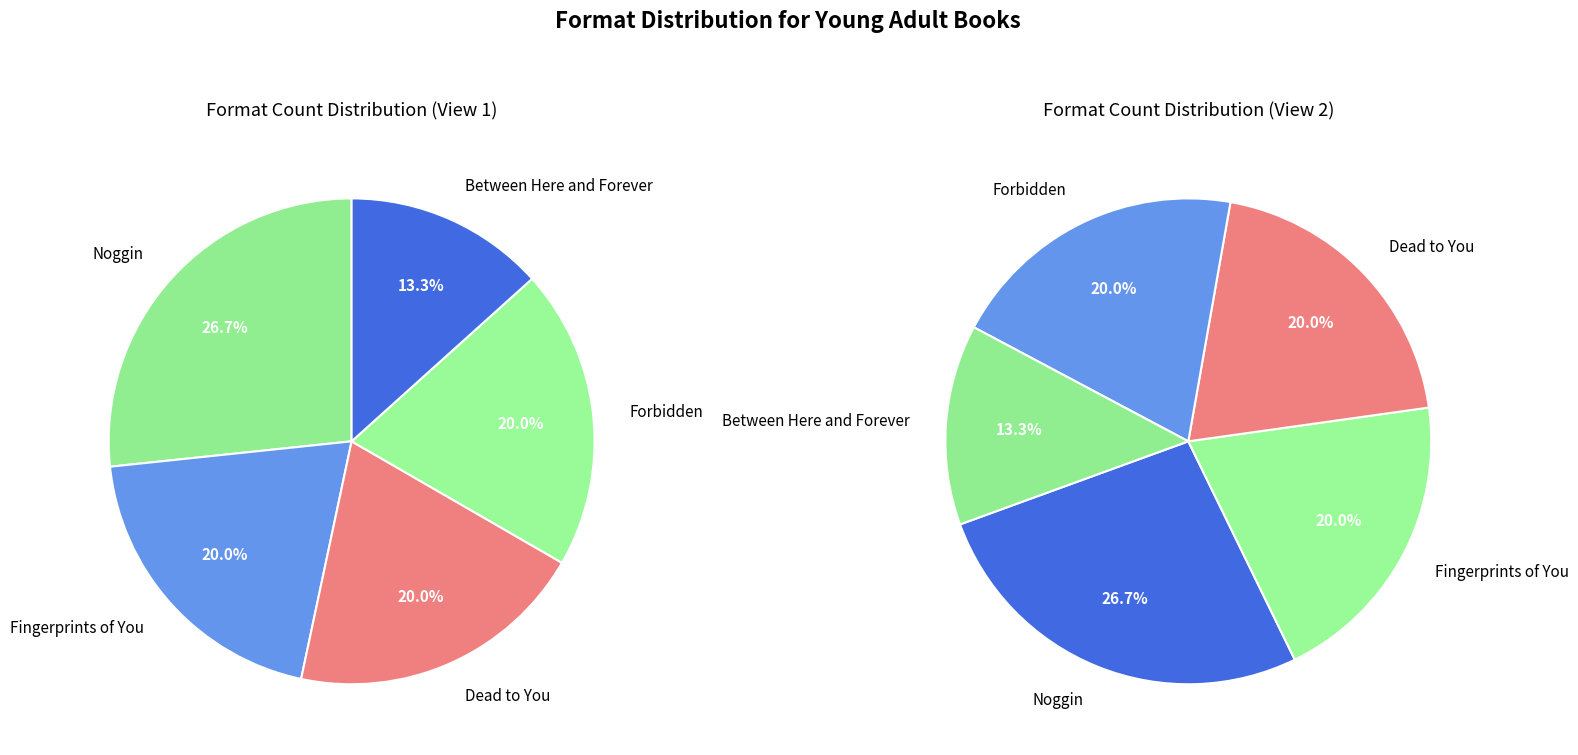

To the nearest percent, what is the average slice percentage?

20%